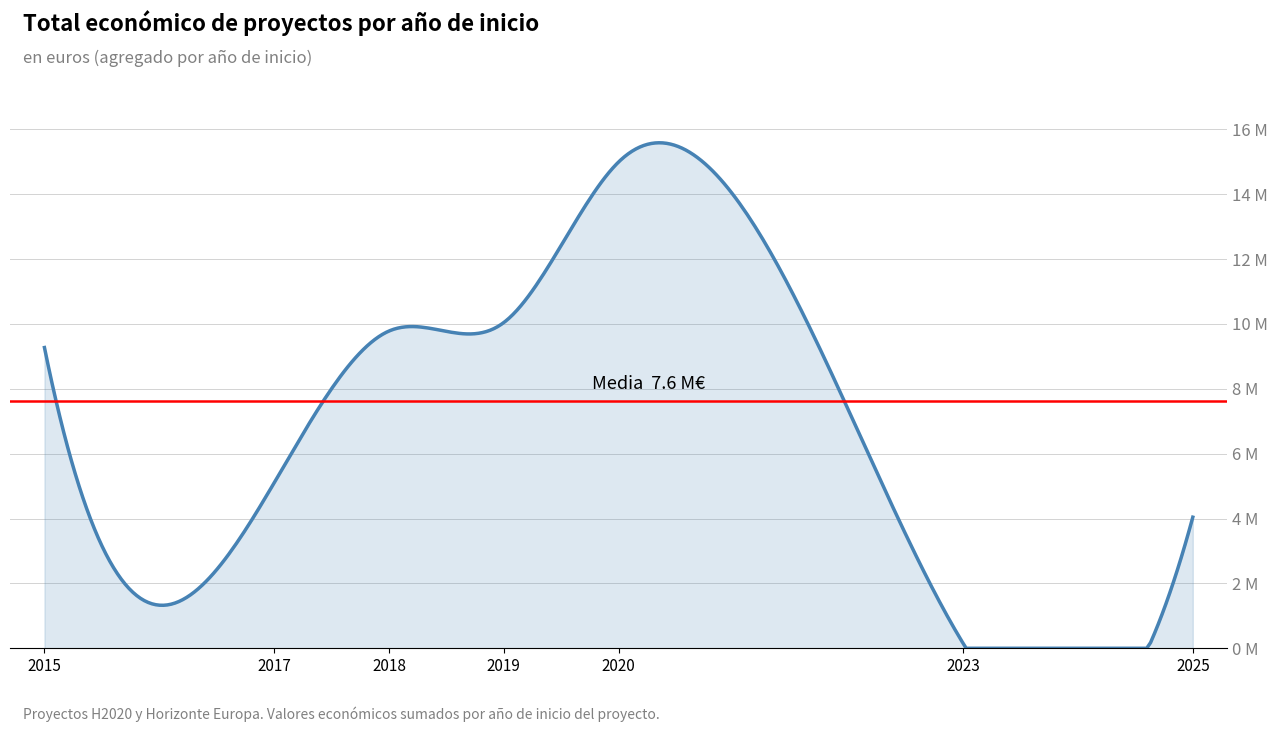

What is the greatest value displayed?

14994445